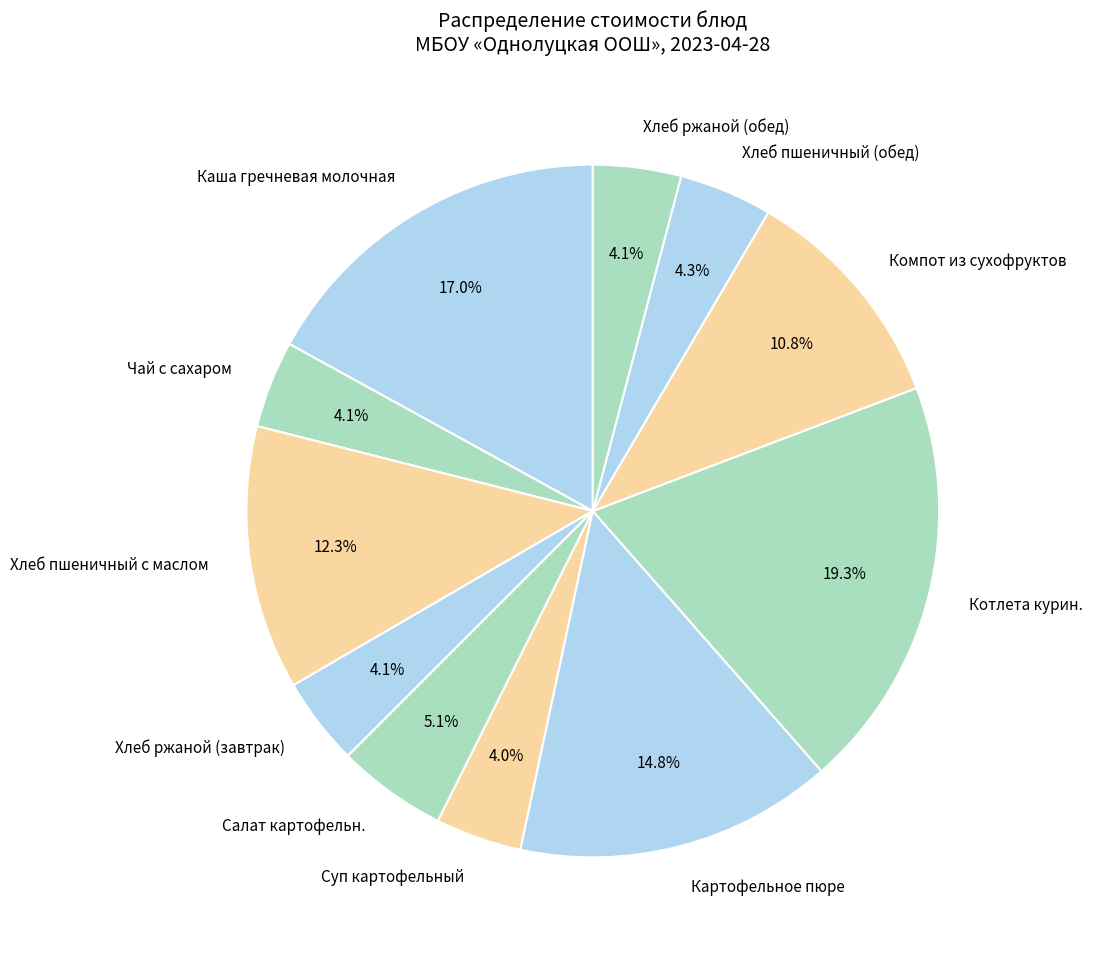

Is the sum of Каша гречневая молочная and Чай с сахаром greater than half?

No